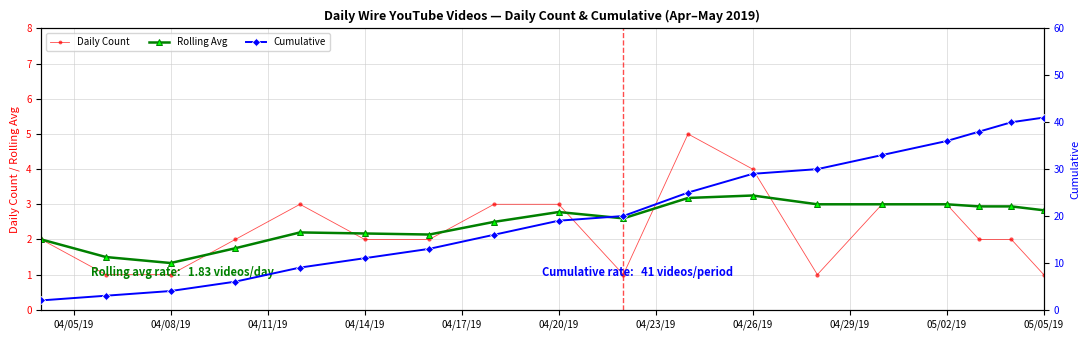

Is it true that Daily Count equals 0.5 at 04/14/19?

False